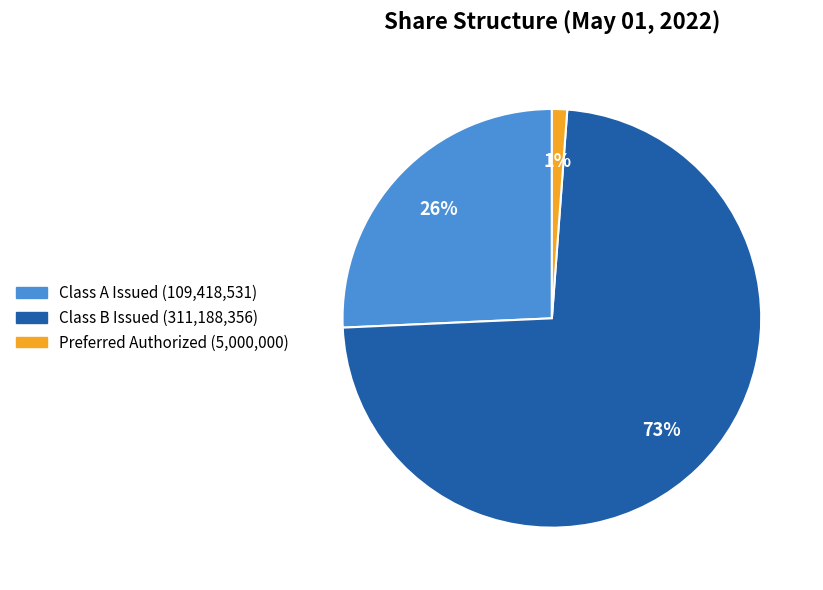

To the nearest percent, what is the difference between the largest and smallest slice percentages?

72%